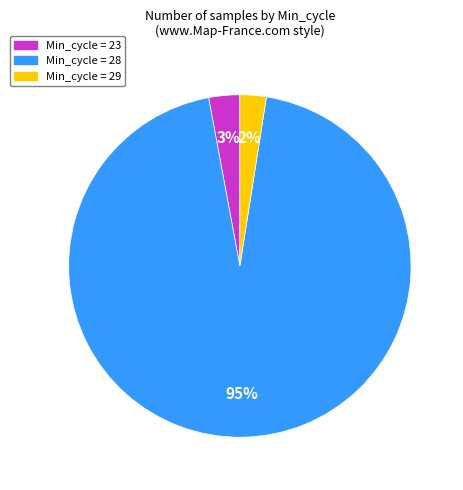

Does any single category account for the majority?

Yes